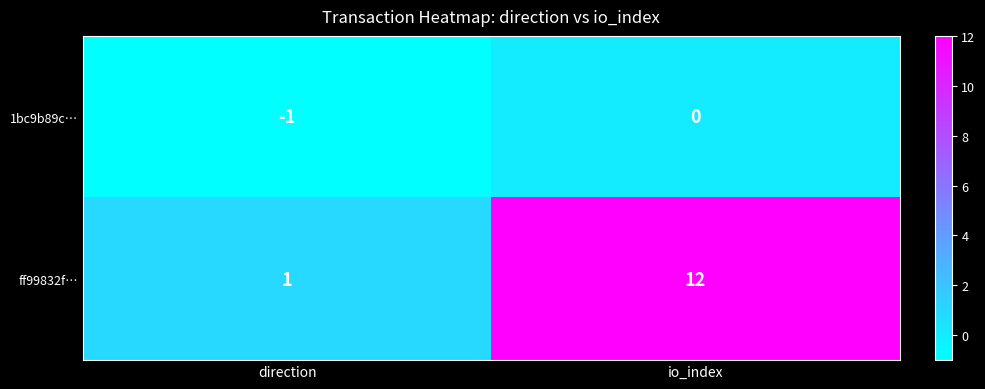

What is the spread (max minus min) of values at io_index?

12